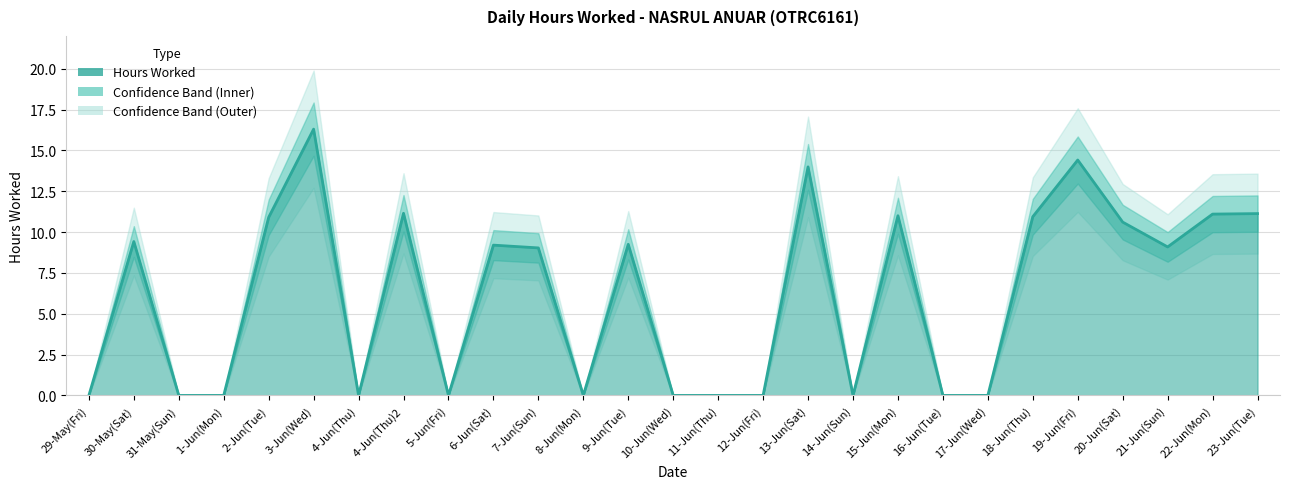

True or false: the data shows 10.9 at 2-Jun(Tue).

True